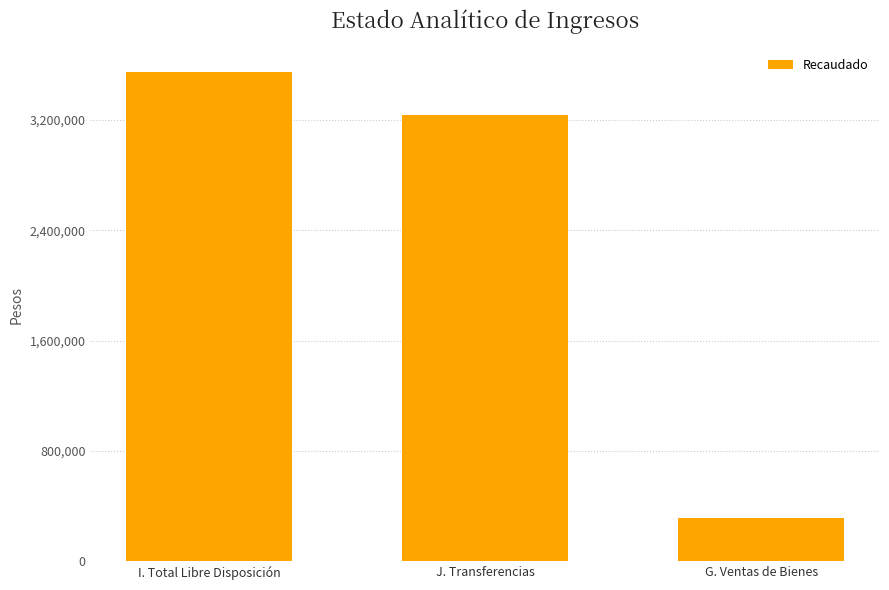

What is the label of the 3rd bar from the right?

I. Total Libre Disposición